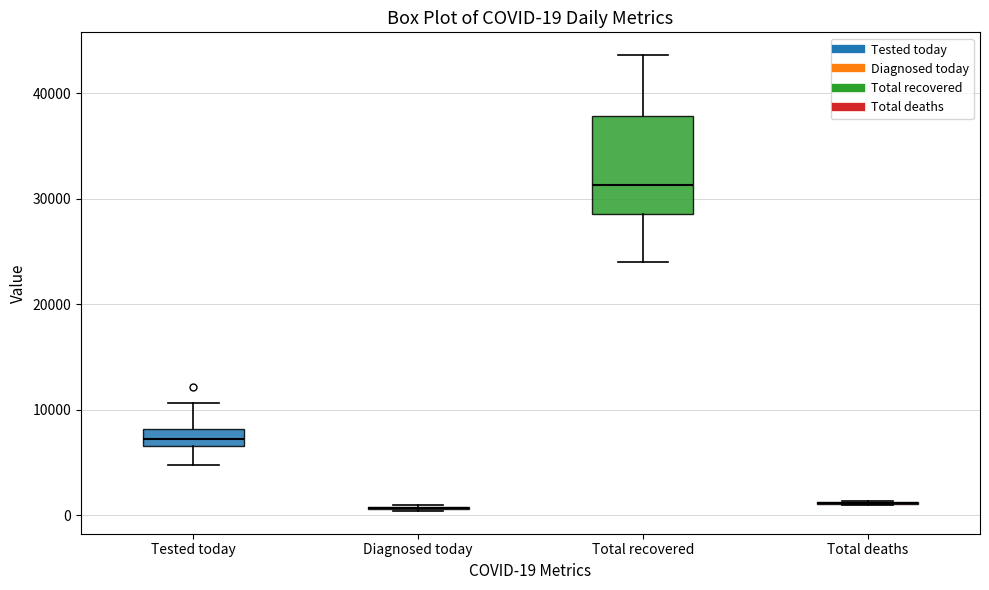

Comparing the boxes themselves (not the whiskers), which one is the tallest?

Total recovered